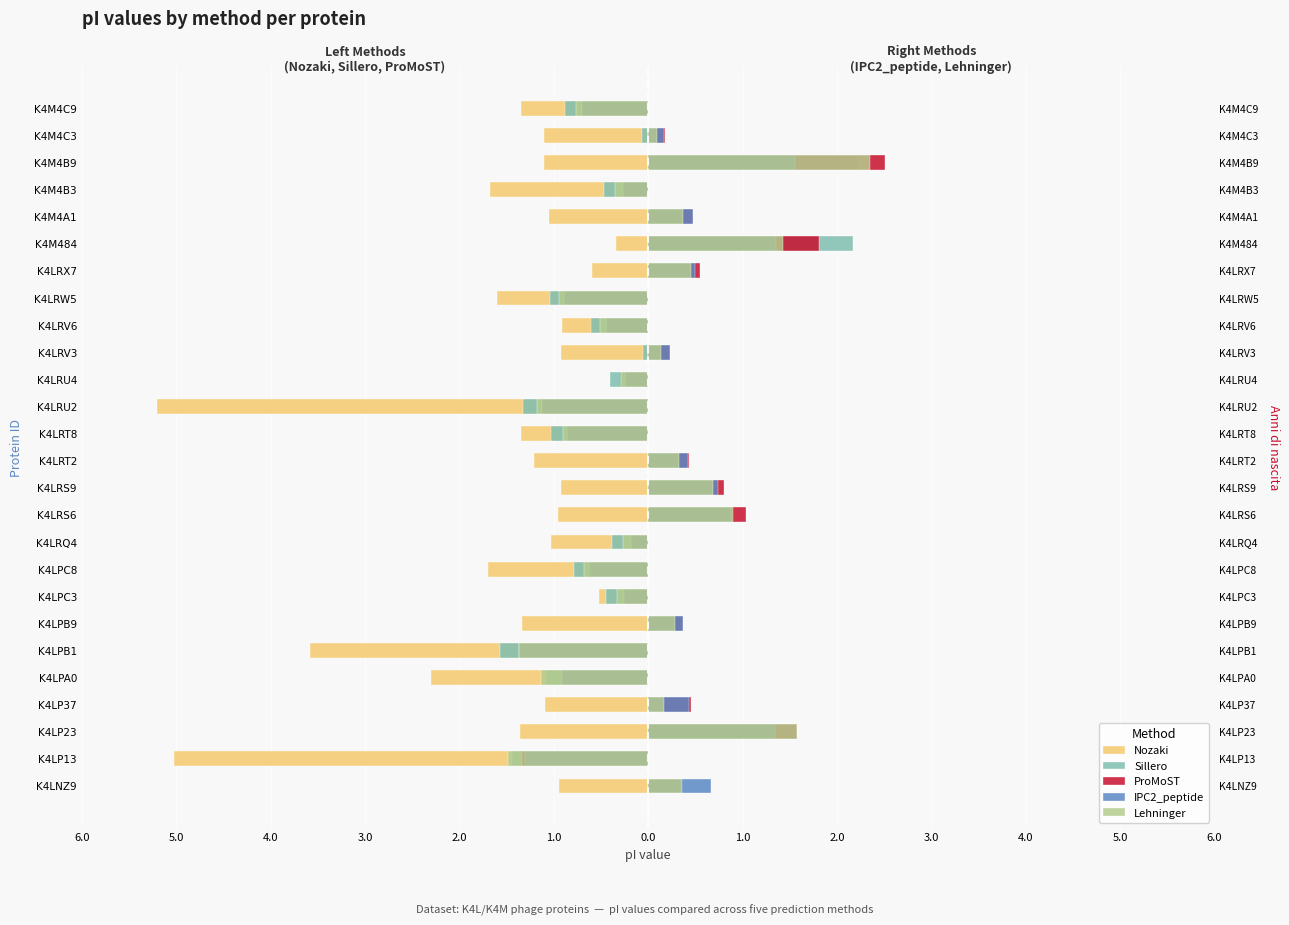

How many data points does each series have?

26